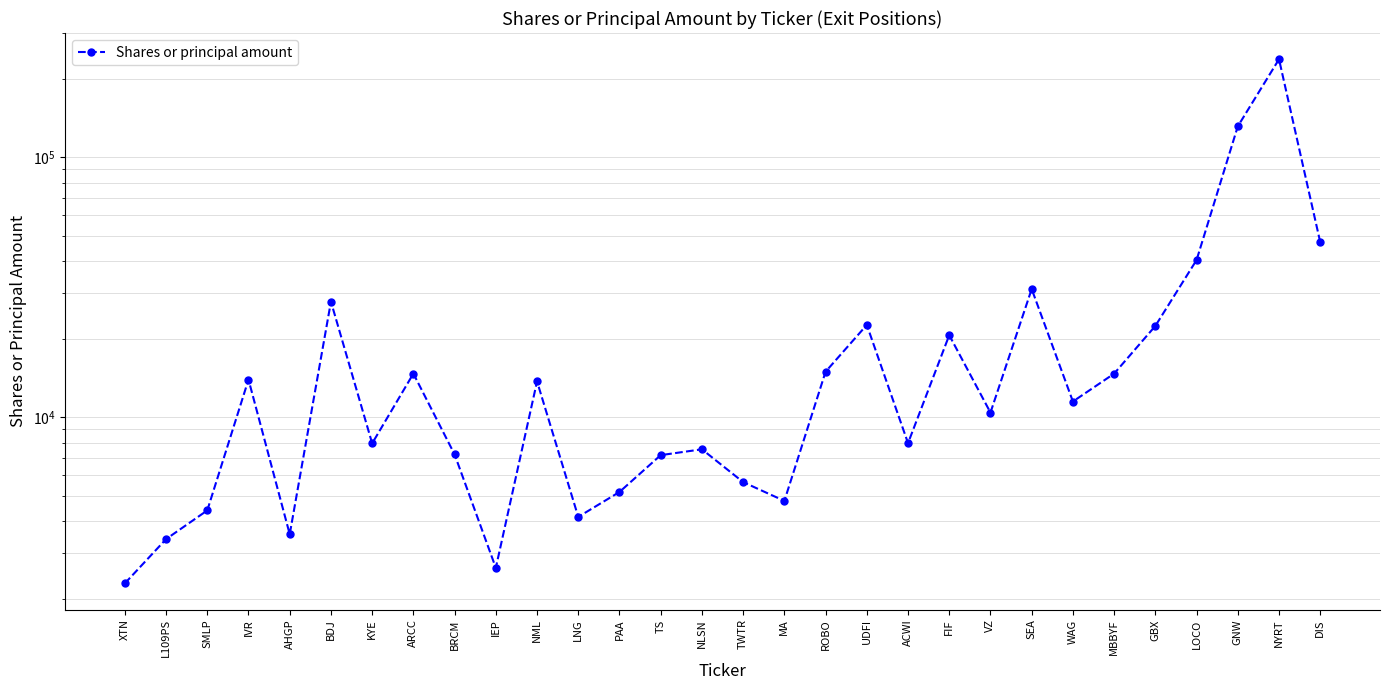

What is the value of the 26th point from the left?

22477